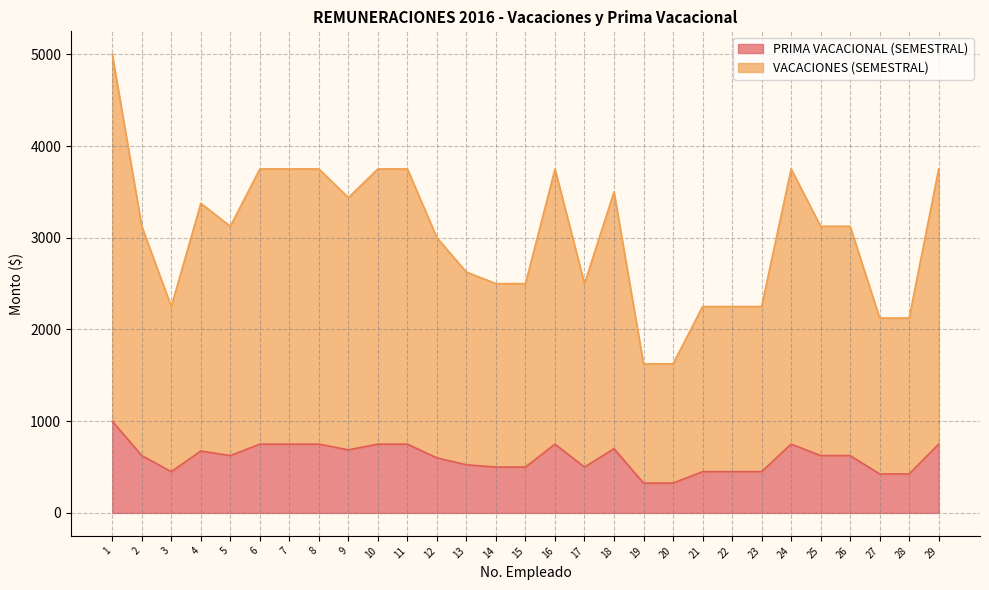

Rank the series at 21 from highest to lowest value.

VACACIONES (SEMESTRAL), PRIMA VACACIONAL (SEMESTRAL)